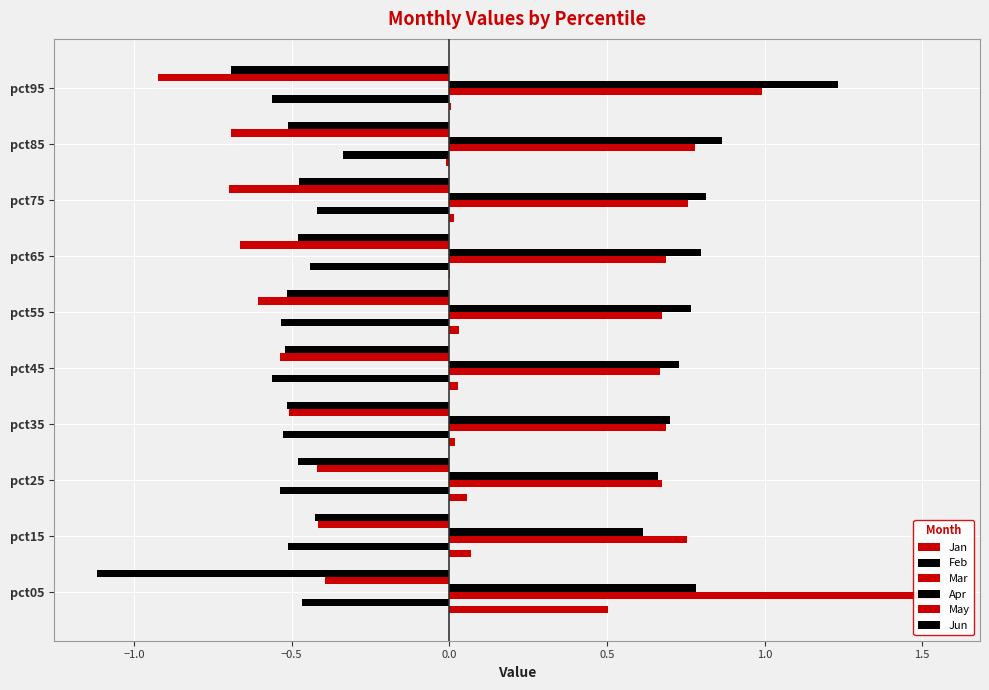

The value of Feb at pct85 is -0.3. True or false?

True